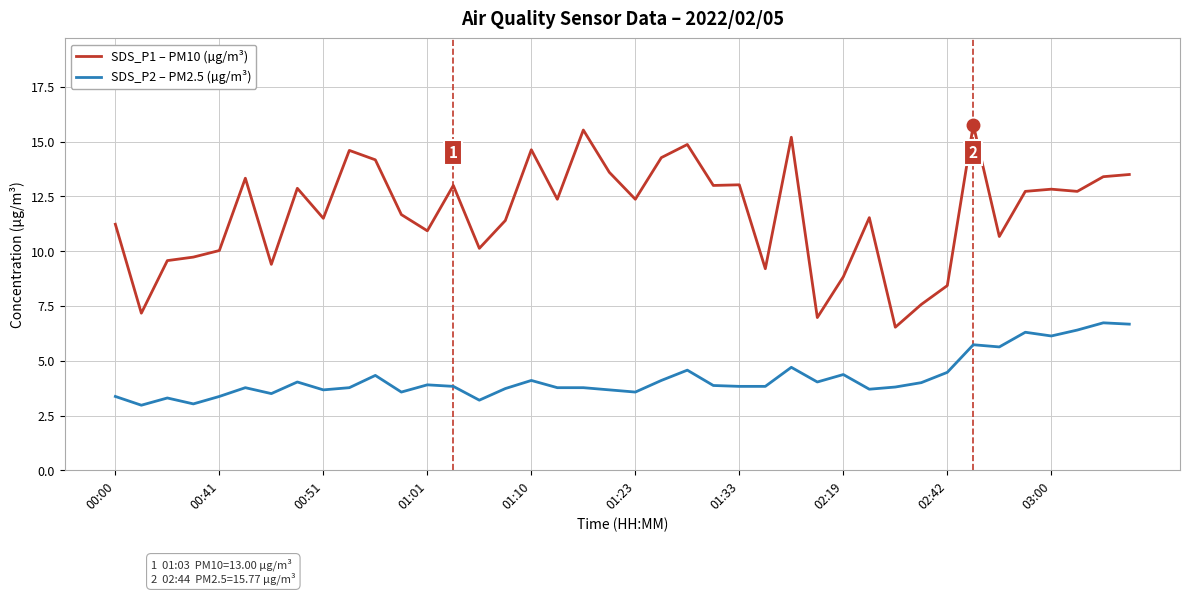

Which series has the largest total across all categories?

SDS_P1 – PM10 (µg/m³)